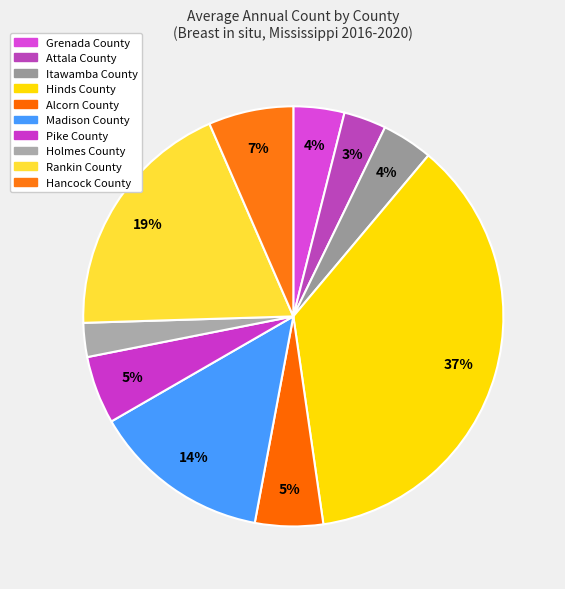

What percentage is the Itawamba County slice, to the nearest percent?

4%